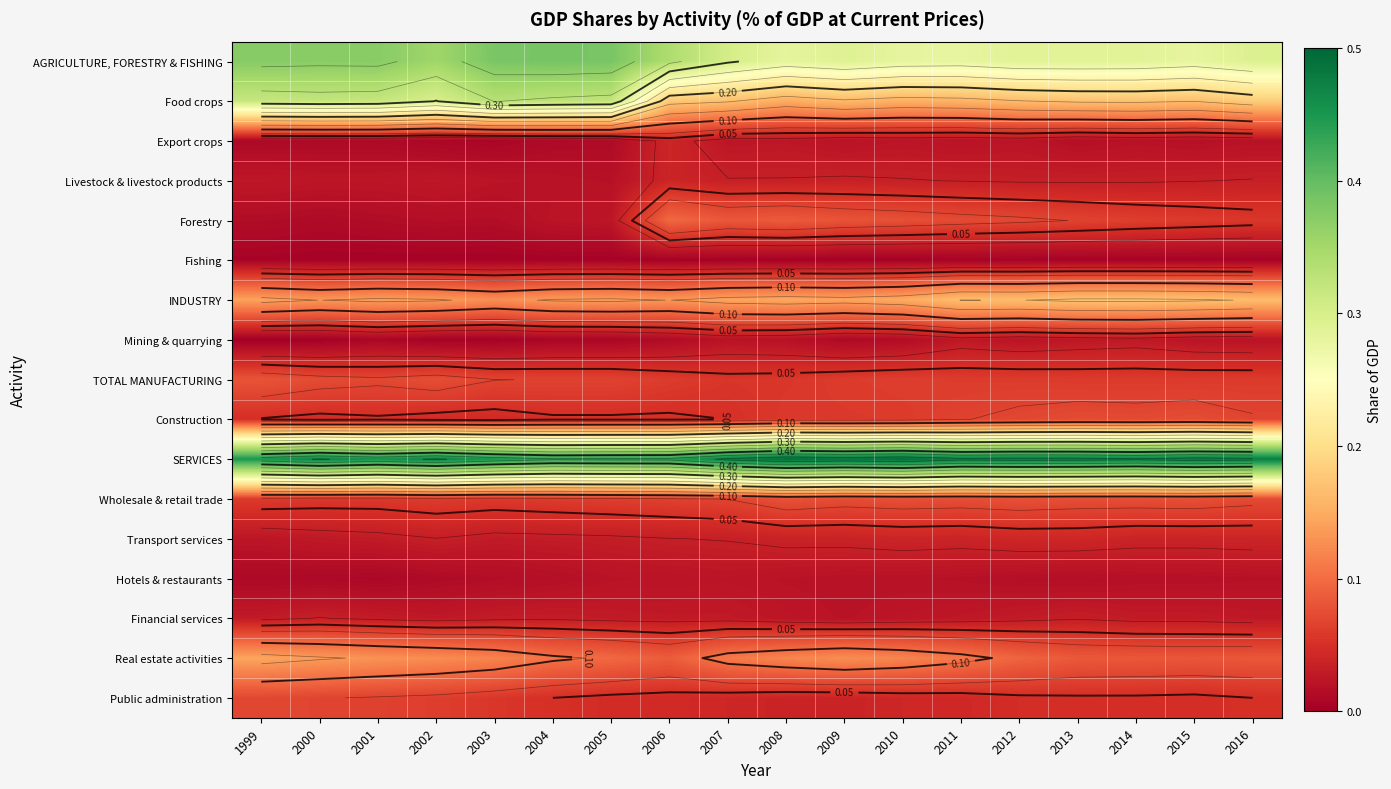

At which label does Wholesale & retail trade reach its minimum?

2000